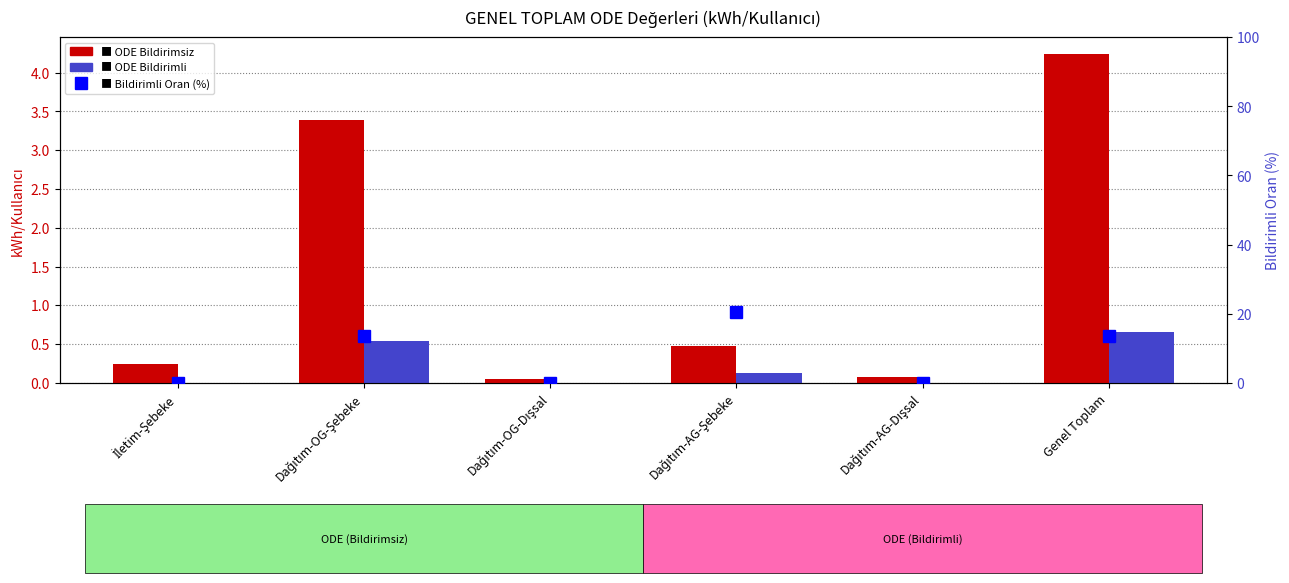

What is the difference between the ODE Bildirimsiz values at Dağıtım-OG-Dışsal and İletim-Şebeke?

0.2